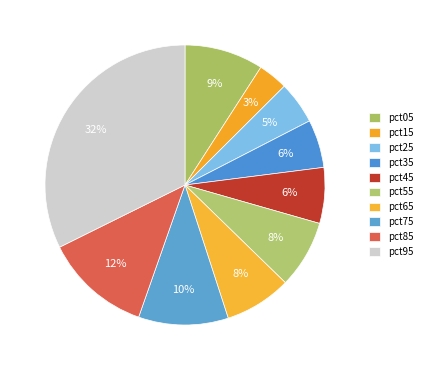

How many slices are in this pie chart?

10